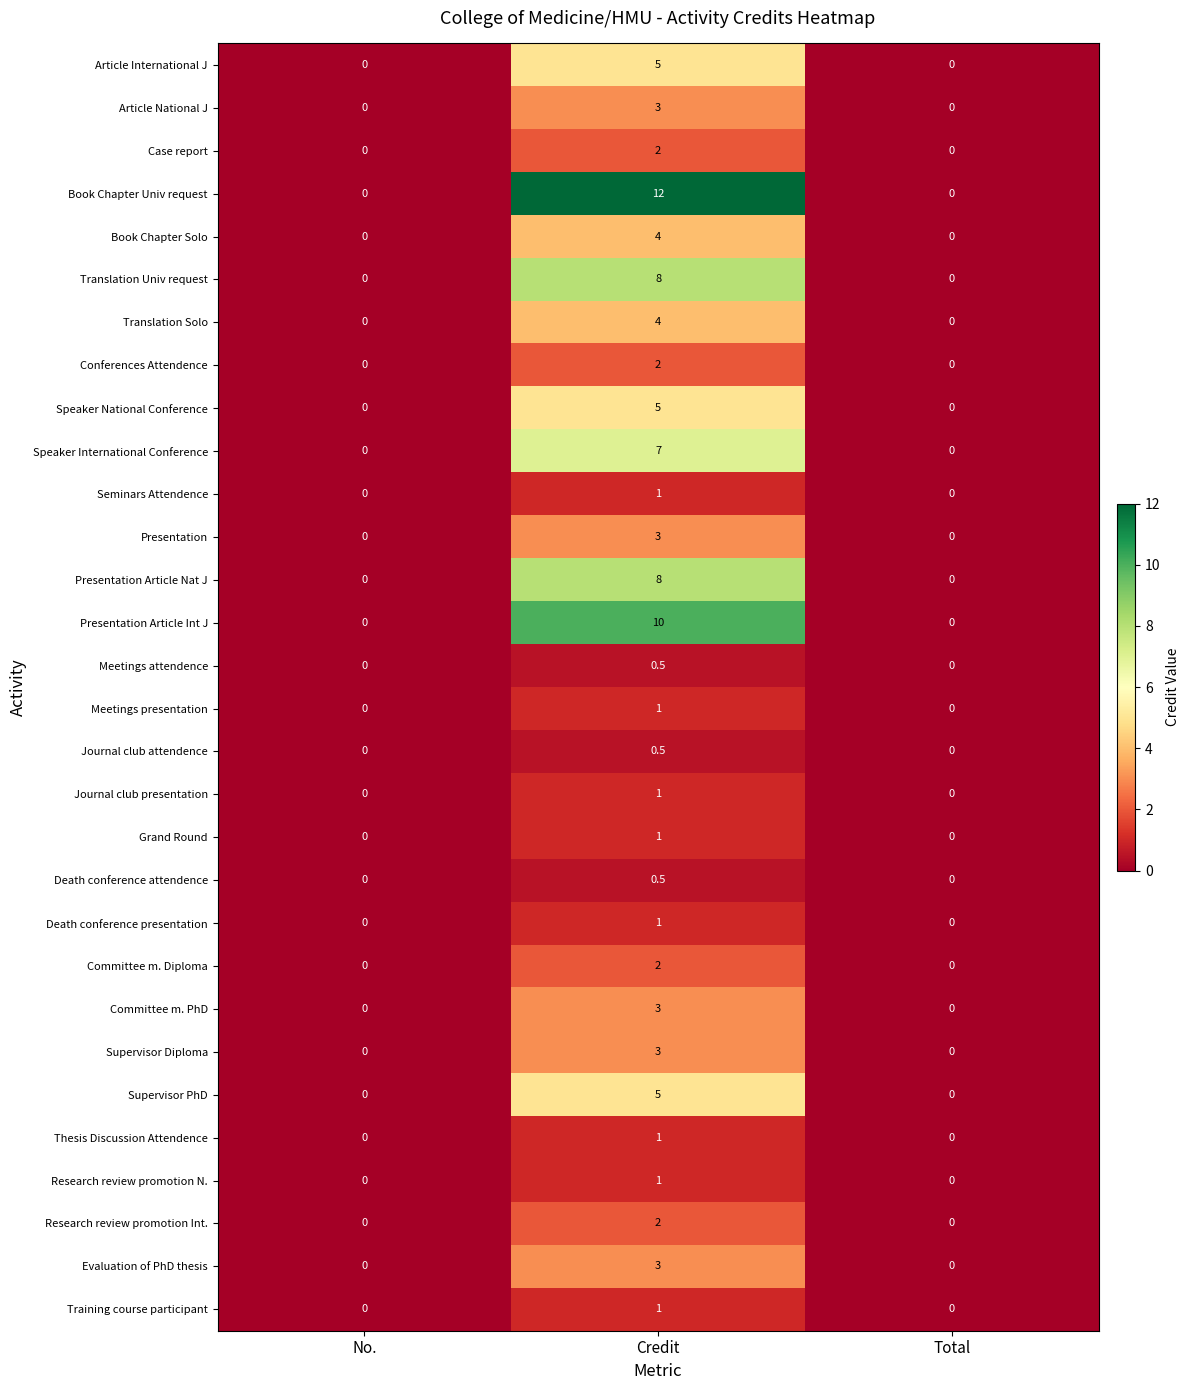

Count the Presentation Article Nat J values in the range 0 to 8.

3